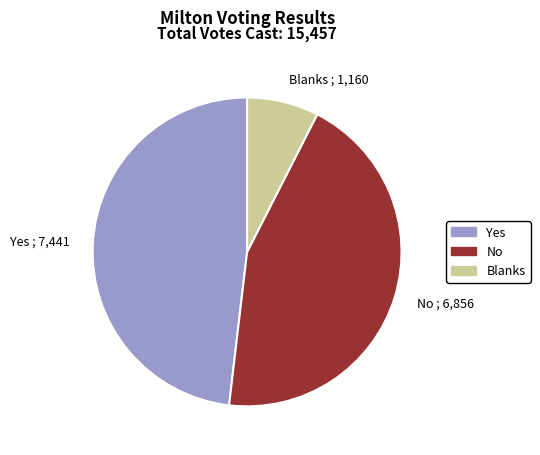

Do No and Yes together represent more than half of the pie?

Yes